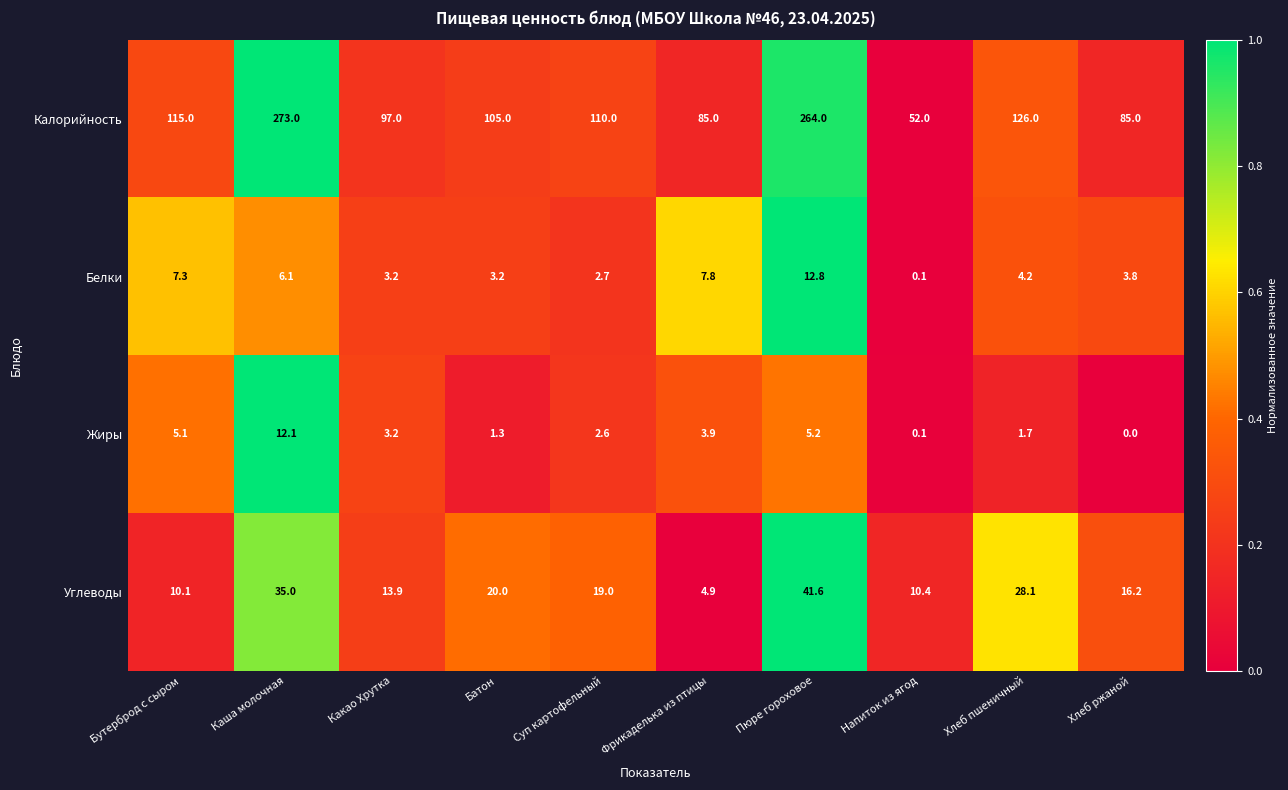

At which label does Белки first exceed 4?

Бутерброд с сыром